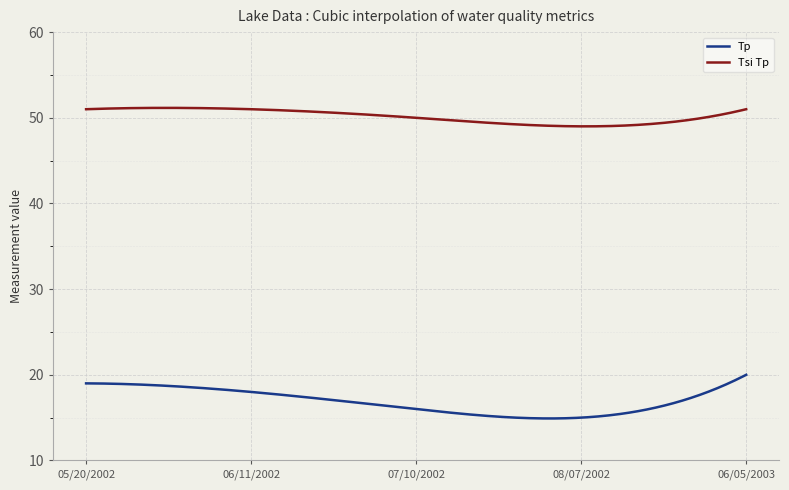

What is the minimum value shown in the chart?

14.9